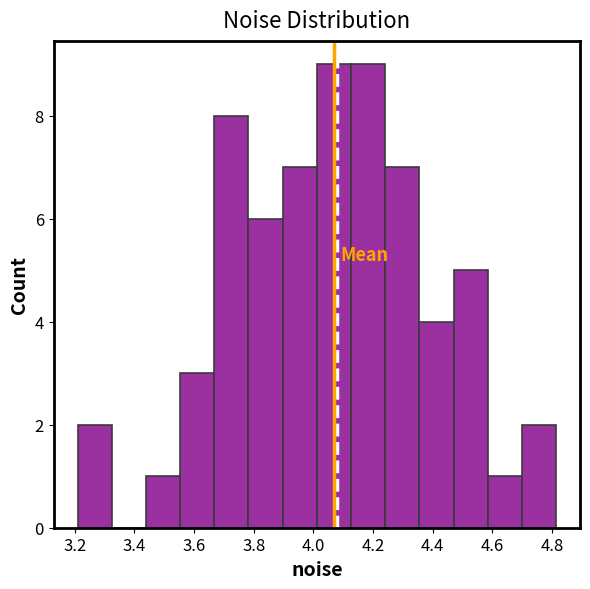

How tall is the bar that spans 4.58 to 4.70 on the x-axis? Neither the bar edges nor the heights are printed on the chart, so give them approximately, as read against the axes.

1